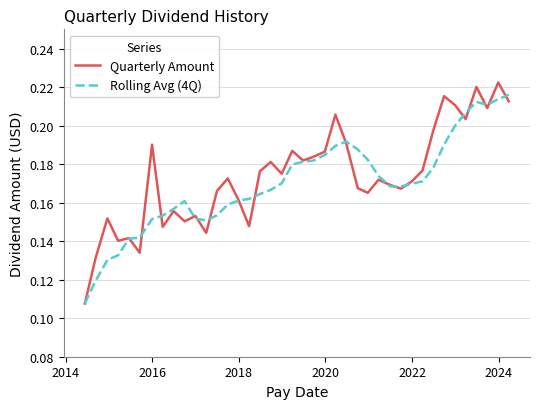

What is the difference between the maximum and second lowest values in the Rolling Avg (4Q) series?

0.1